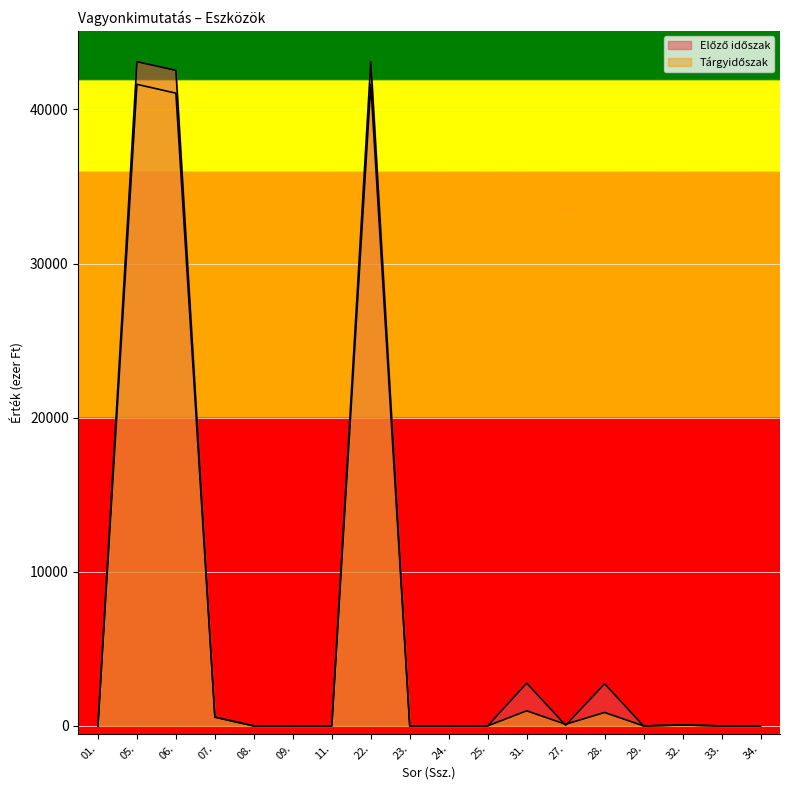

Where is the first local maximum for Tárgyidőszak?

05.